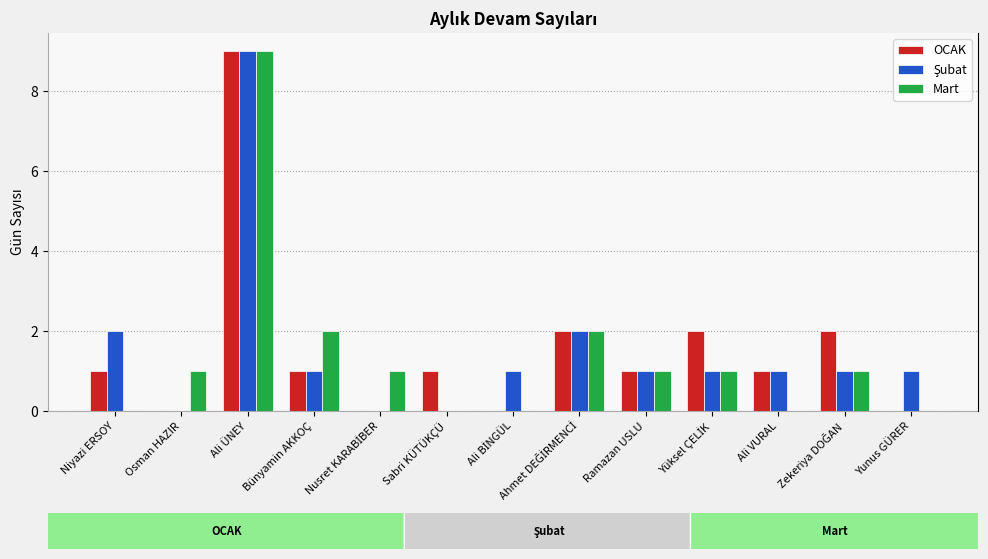

How many data points in Mart are less than 1?

5